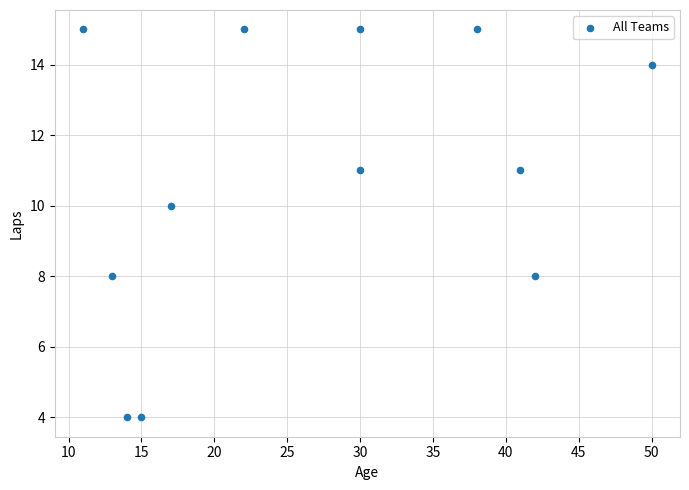

What is the average X value?

27